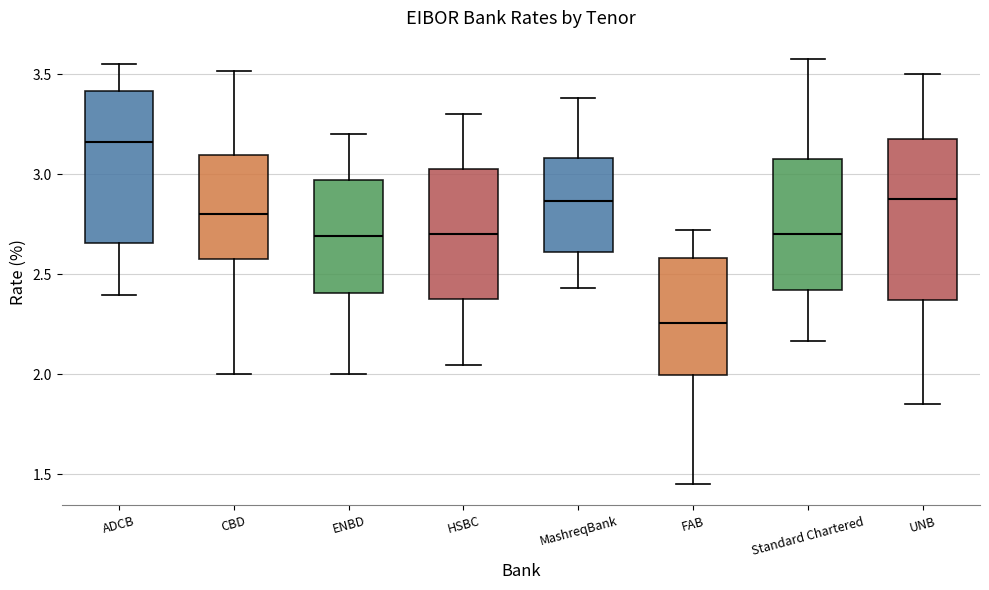

Reading left to right, transcribe this box plot: for each box, give where its median line is, the range the box spans, and where its two whiskers end, as read against the y-axis. The values are not printed on the chart, so give them approximately, as read against the axis.

ADCB: median 3.15, box 2.65 to 3.40, whiskers 2.40 to 3.55
CBD: median 2.80, box 2.60 to 3.10, whiskers 2.00 to 3.50
ENBD: median 2.70, box 2.40 to 2.95, whiskers 2.00 to 3.20
HSBC: median 2.70, box 2.40 to 3.05, whiskers 2.05 to 3.30
MashreqBank: median 2.85, box 2.60 to 3.10, whiskers 2.45 to 3.40
FAB: median 2.25, box 2.00 to 2.60, whiskers 1.45 to 2.70
Standard Chartered: median 2.70, box 2.40 to 3.10, whiskers 2.15 to 3.60
UNB: median 2.90, box 2.35 to 3.15, whiskers 1.85 to 3.50